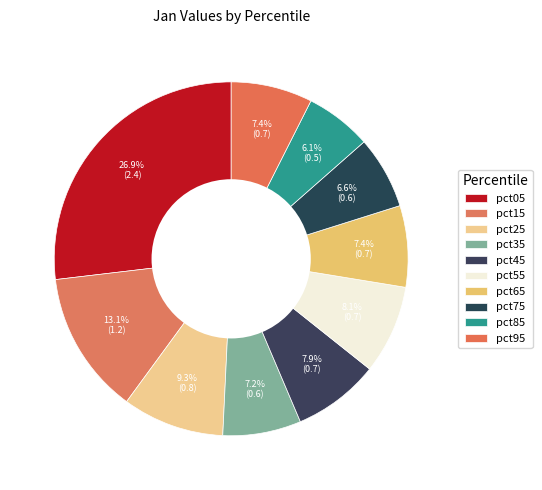

To the nearest percent, what percentage of the pie is pct05?

27%